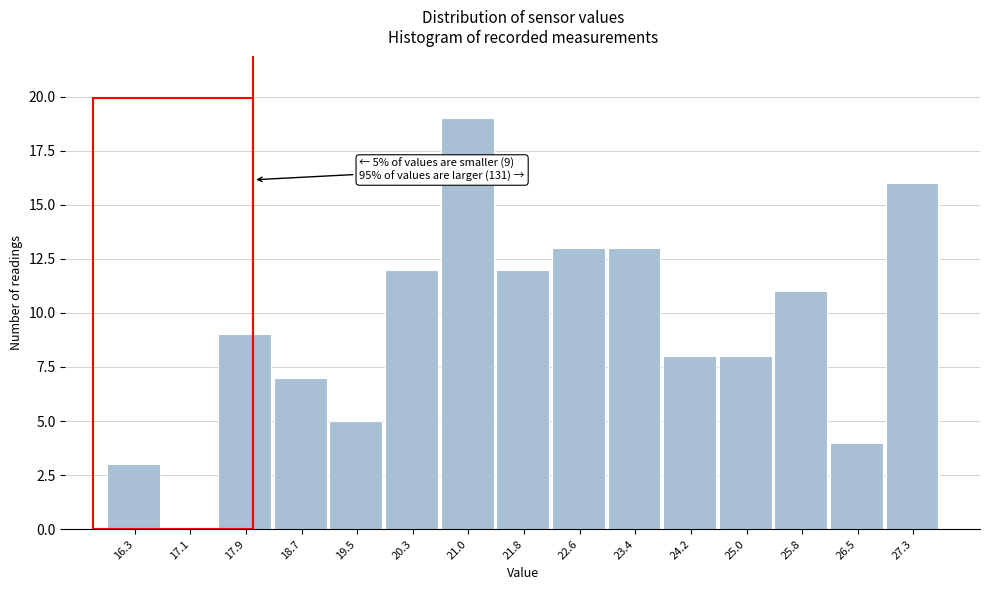

Which range on the x-axis has the tallest bar?

20.7 to 21.4